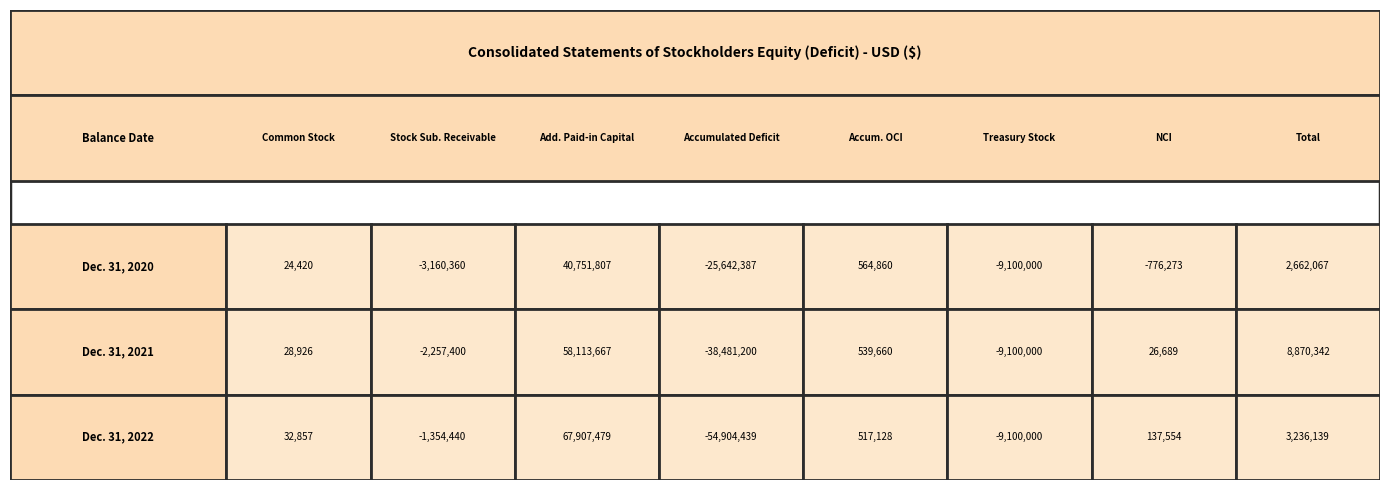

How many data points in Balance at Dec. 31, 2022 are above 137554?

3